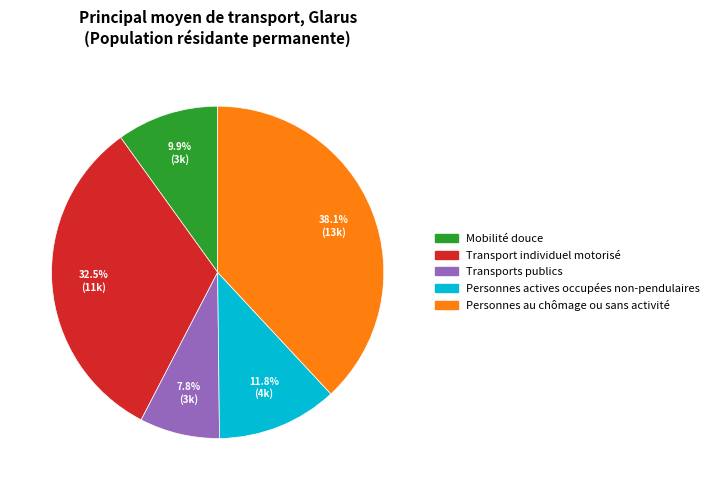

Is it true that Mobilité douce is 20% of the pie?

False